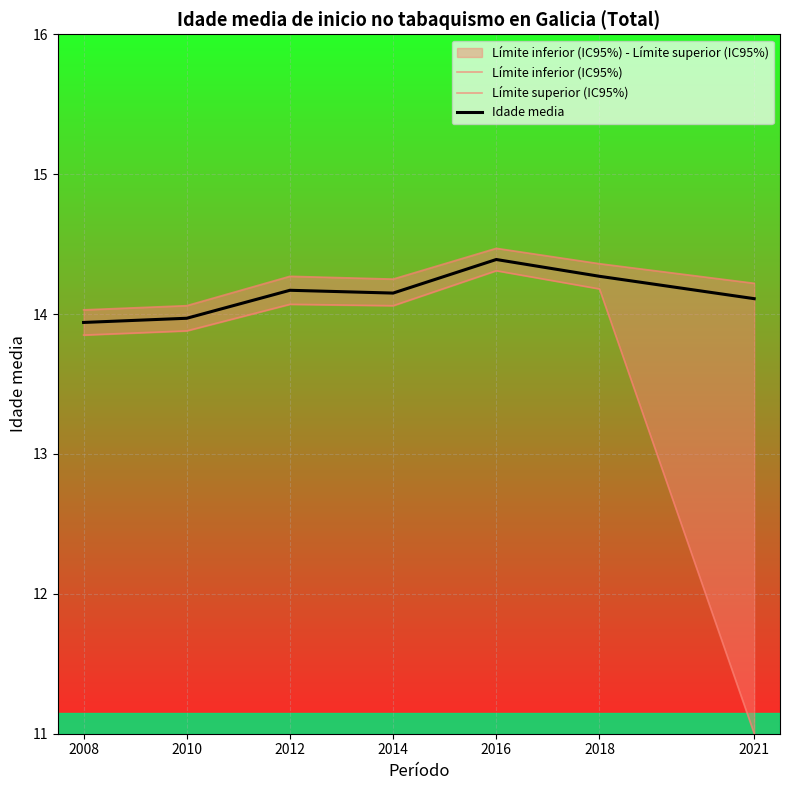

Which series has the widest spread of values?

Límite inferior (IC95%)